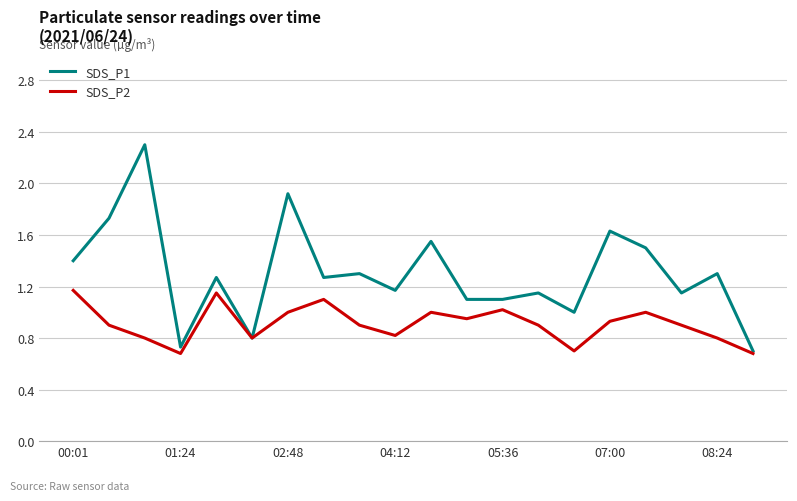

Rank the series by their maximum value, from lowest to highest.

SDS_P2, SDS_P1